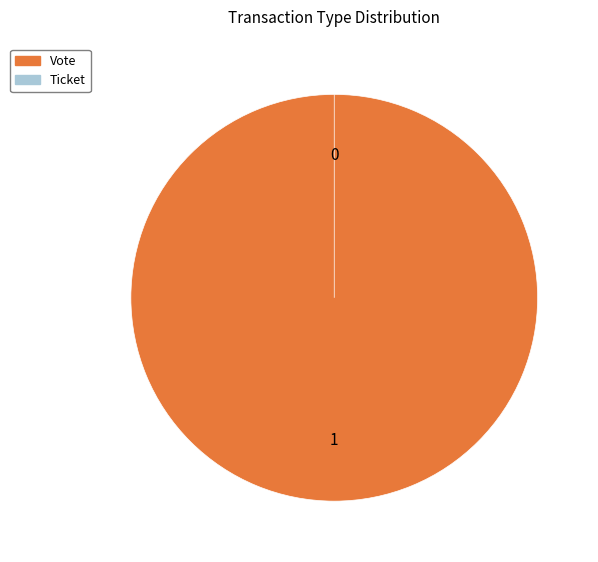

Does Vote account for over 50% of the chart?

Yes